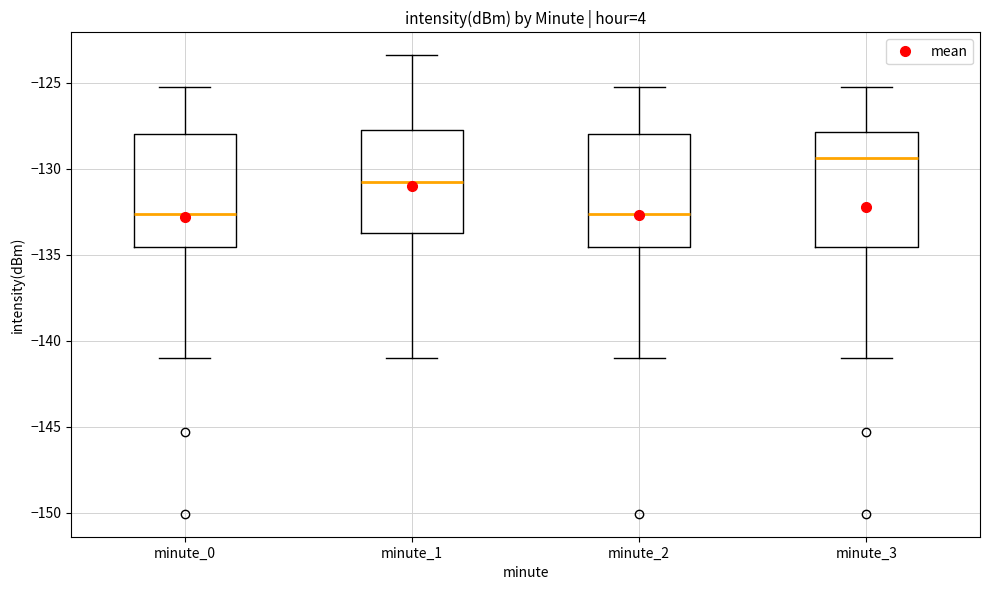

Which box has the highest median line?

minute_3